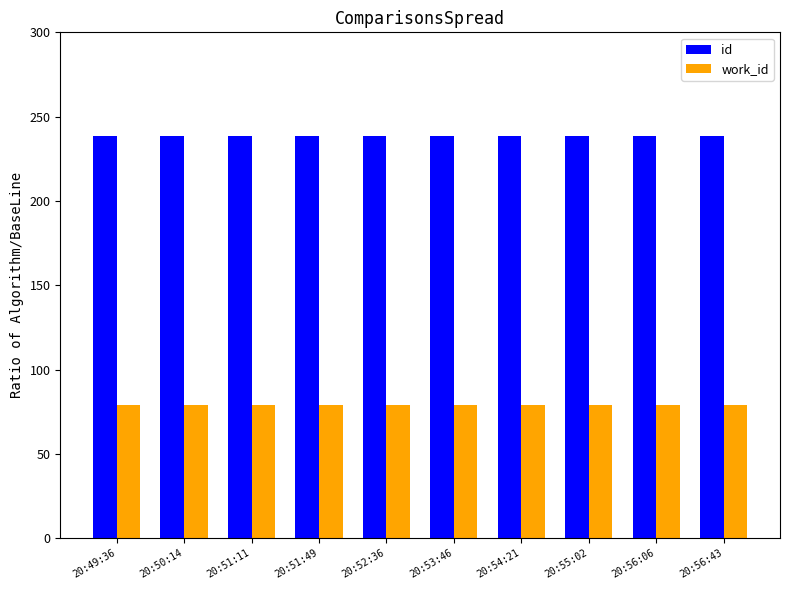

Read the id value at 20:55:02.

238.4